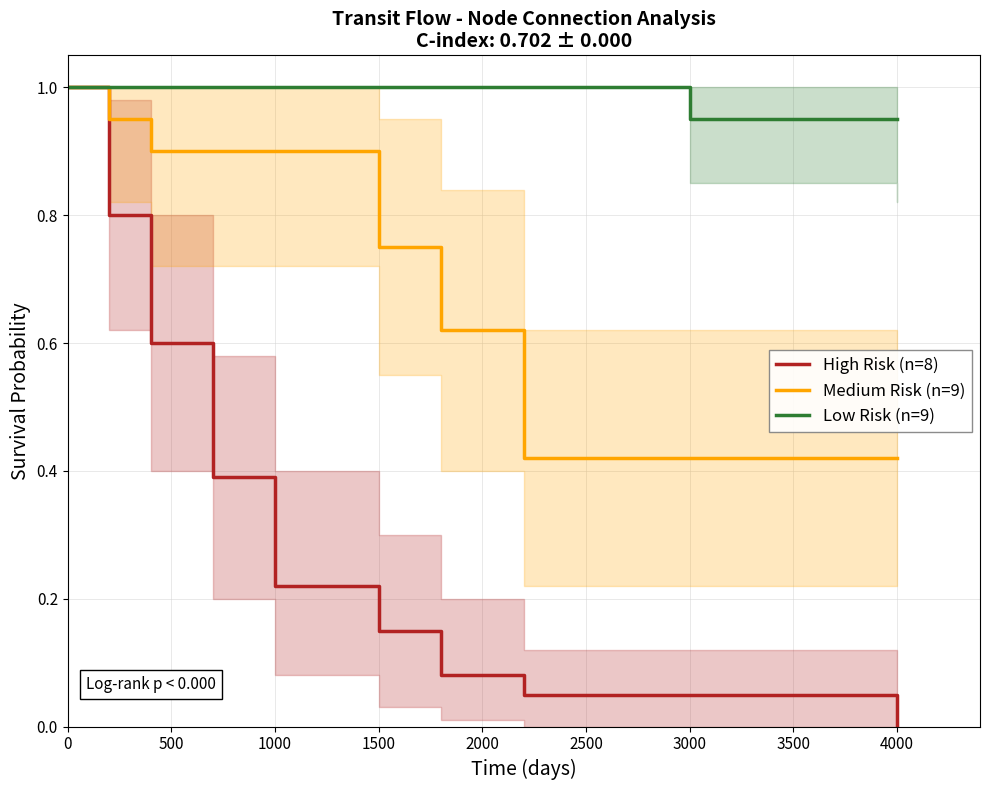

How many lines are shown in the chart?

3